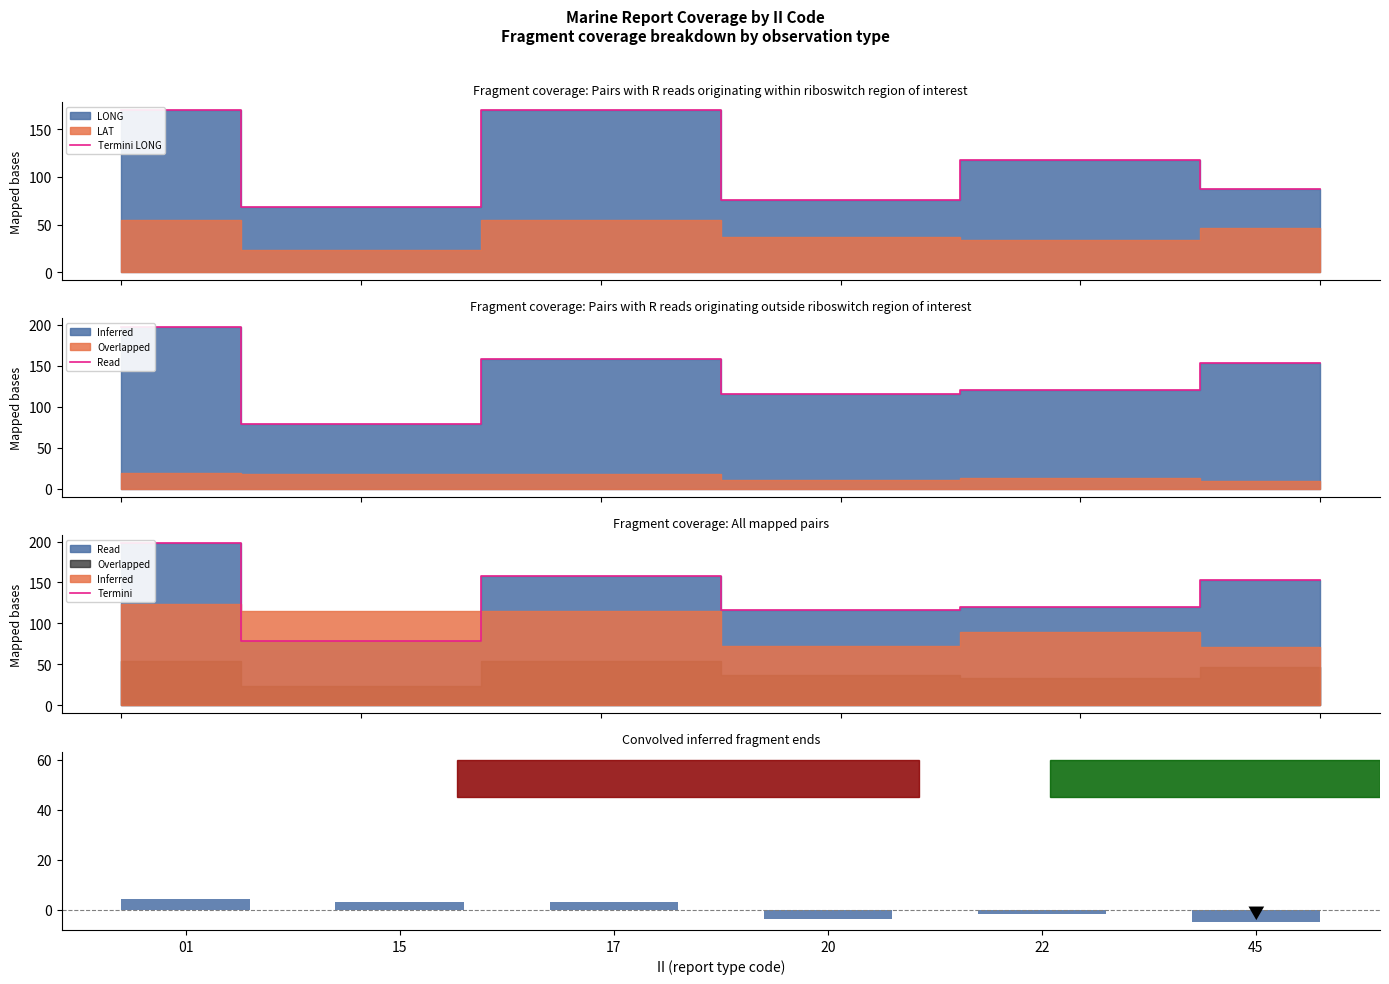

What is the value of the Termini LONG bar at the 6th from the left?

87.4